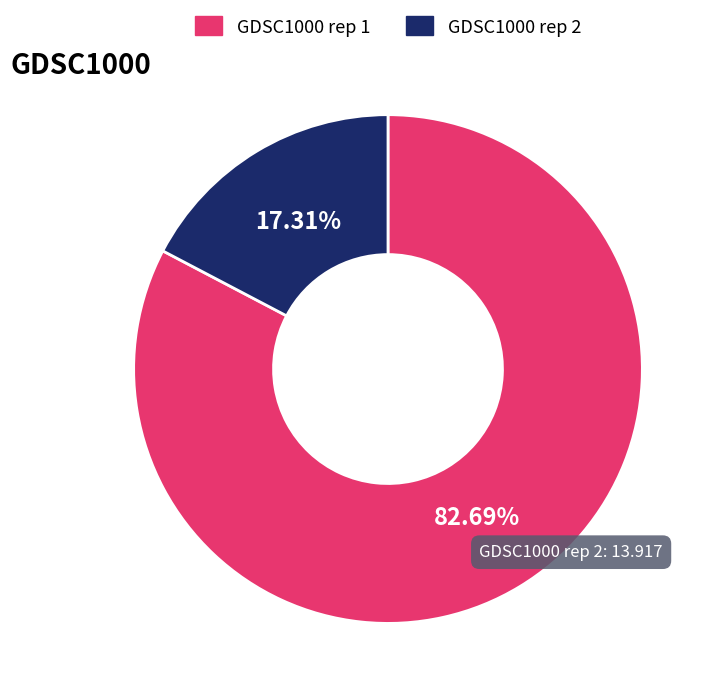

Which category accounts for the majority?

GDSC1000 rep 1